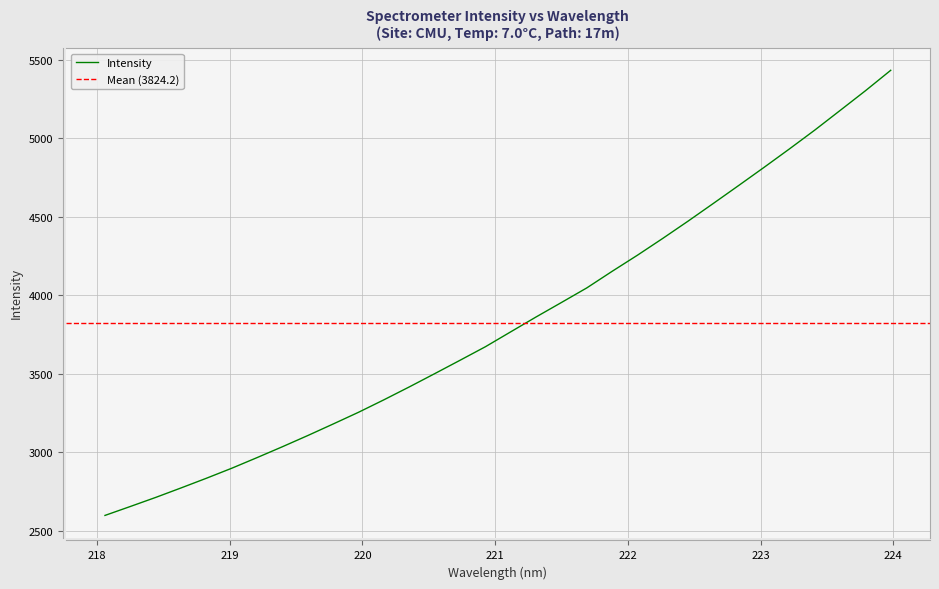

How many lines are shown in the chart?

1